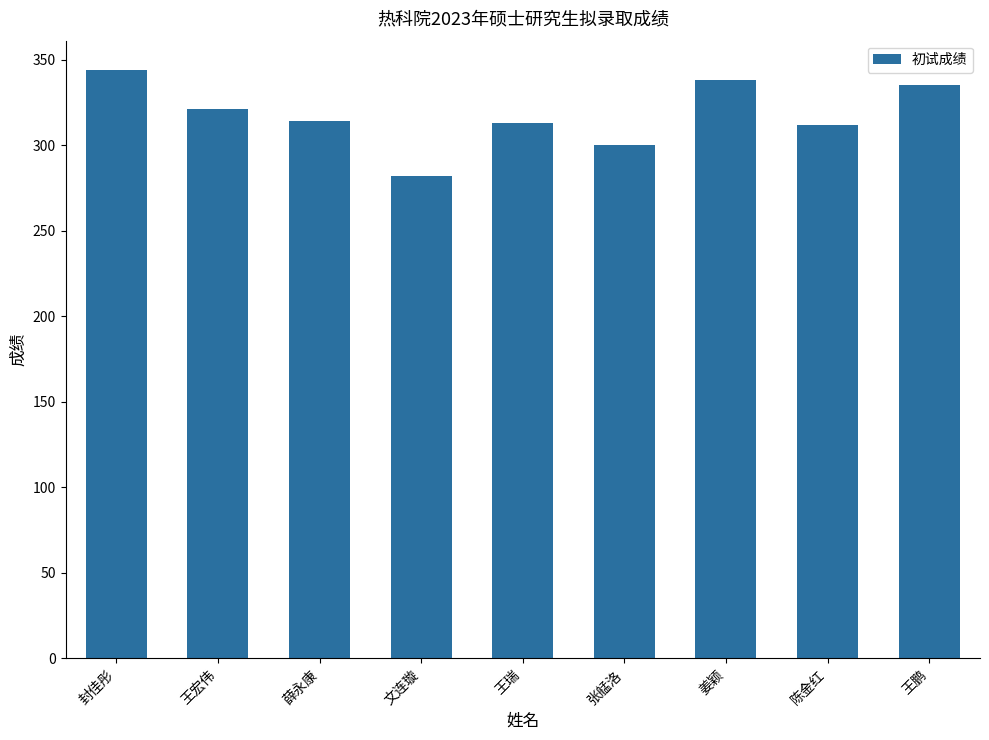

What is the difference between the values at 王鹏 and 张艋洛?

35